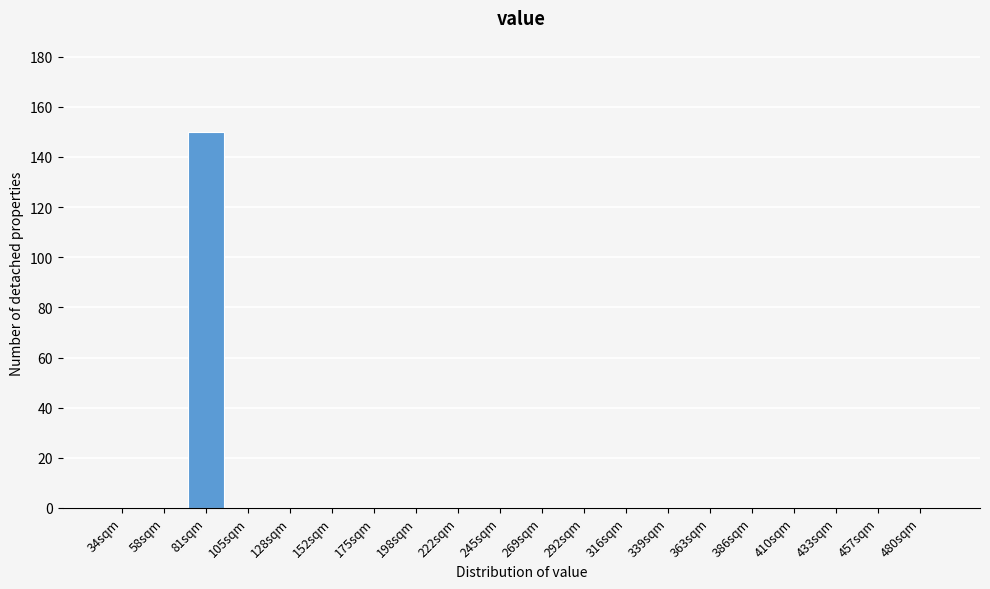

Reading right to left, extract all data points from this chart.

480sqm=0	457sqm=0	433sqm=0	410sqm=0	386sqm=0	363sqm=0	339sqm=0	316sqm=0	292sqm=0	269sqm=0	245sqm=0	222sqm=0	198sqm=0	175sqm=0	152sqm=0	128sqm=0	105sqm=0	81sqm=150	58sqm=0	34sqm=0